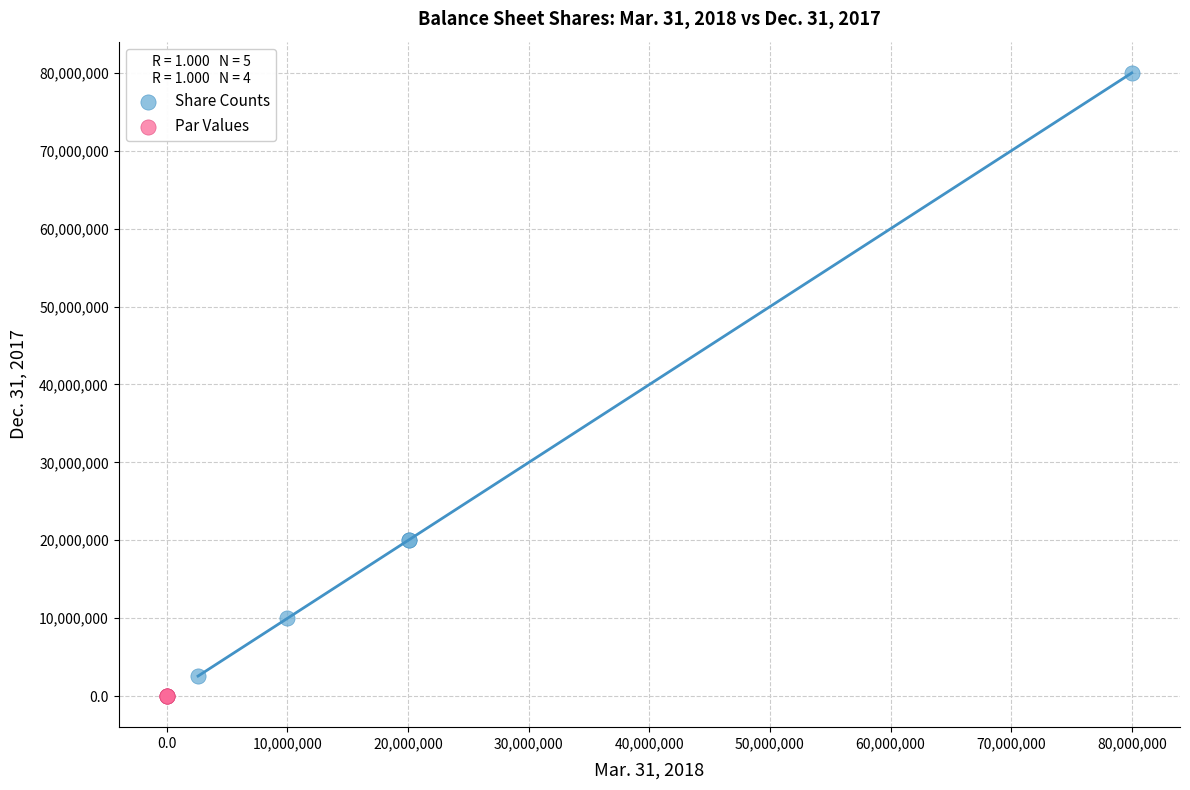

Which series has the largest Y range (max minus min)?

Share Counts